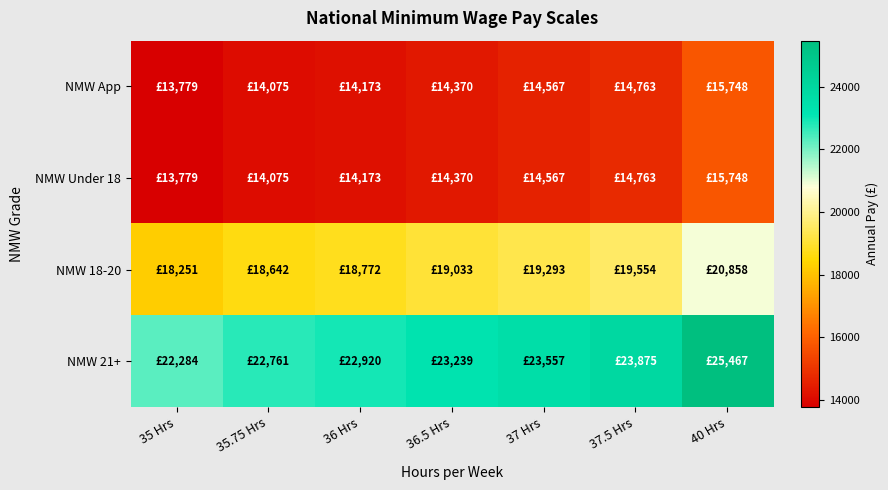

At which category does the chart reach its minimum across all series?

35 Hrs